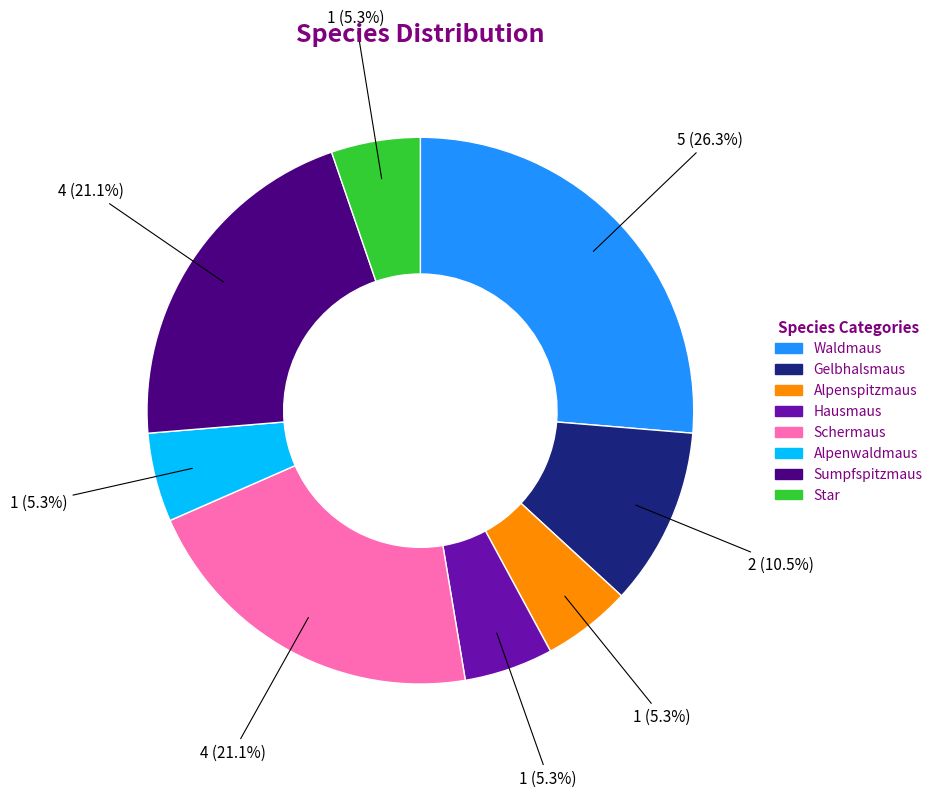

Is there any slice that represents more than half of the pie?

No